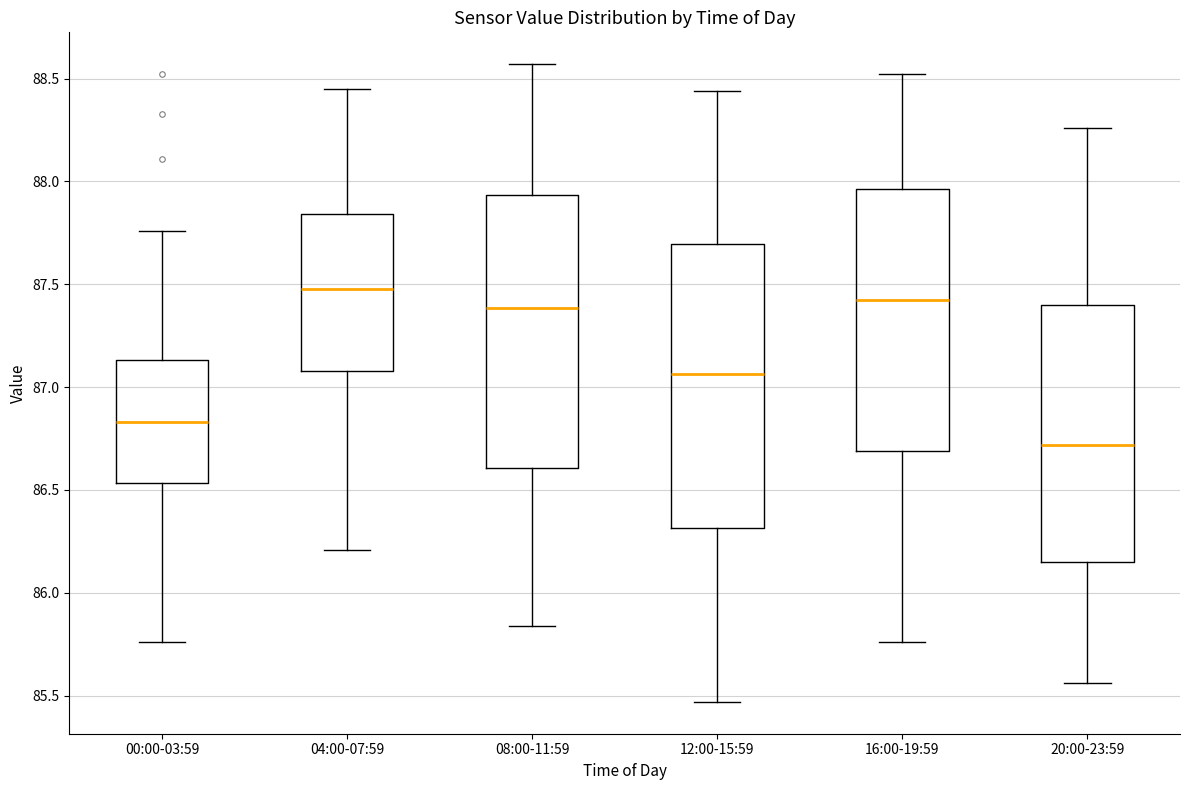

Where does the upper whisker of the box for 12:00-15:59 end on the y-axis? The values are not printed on the chart, so give them approximately, as read against the axis.

88.45